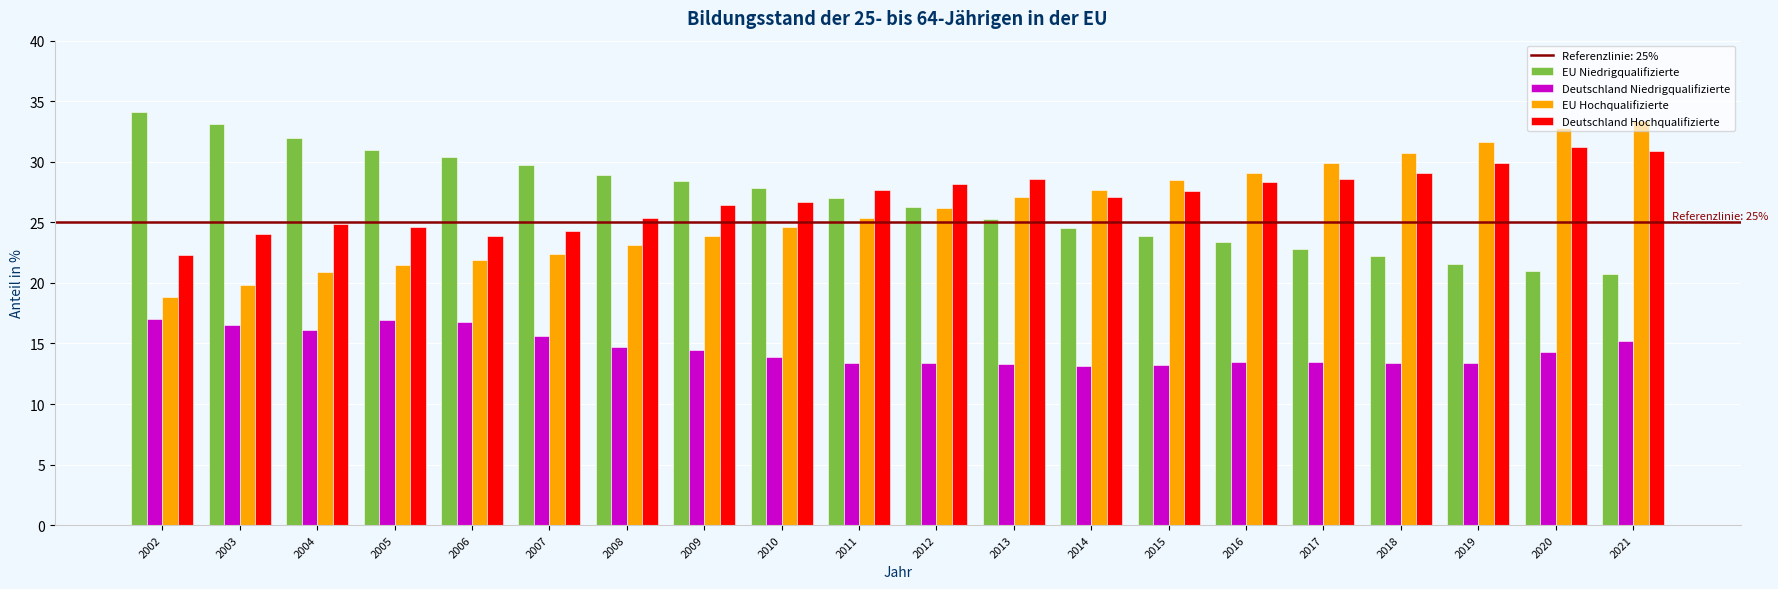

At 2005, list the series in order from largest to smallest.

EU Niedrigqualifizierte, Deutschland Hochqualifizierte, EU Hochqualifizierte, Deutschland Niedrigqualifizierte